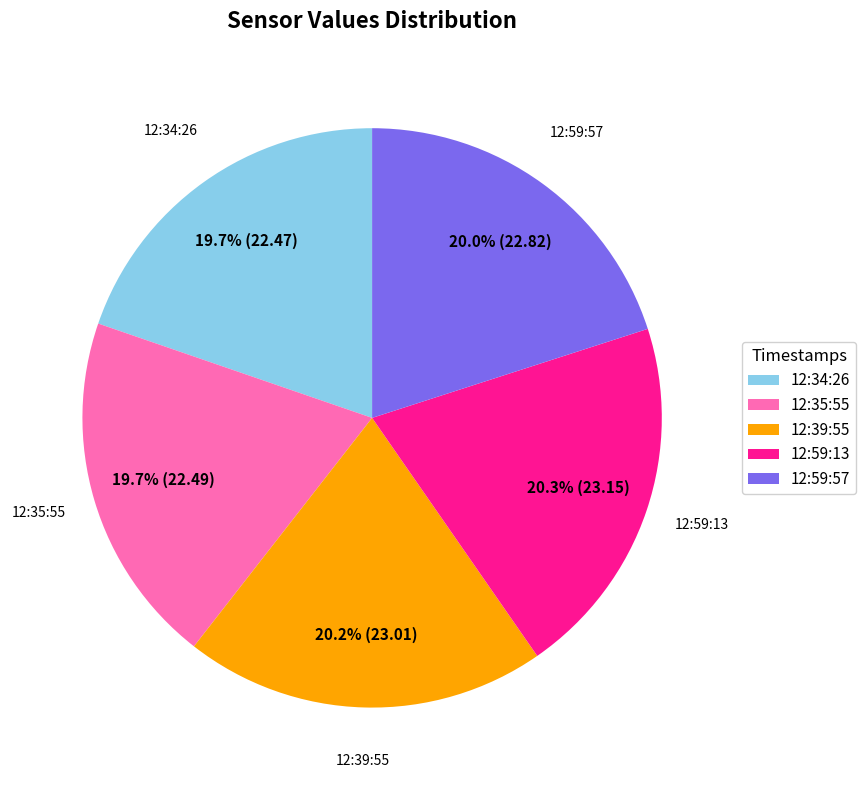

What is the ratio of the value at 12:34:26 to the value at 12:39:55?

1.0